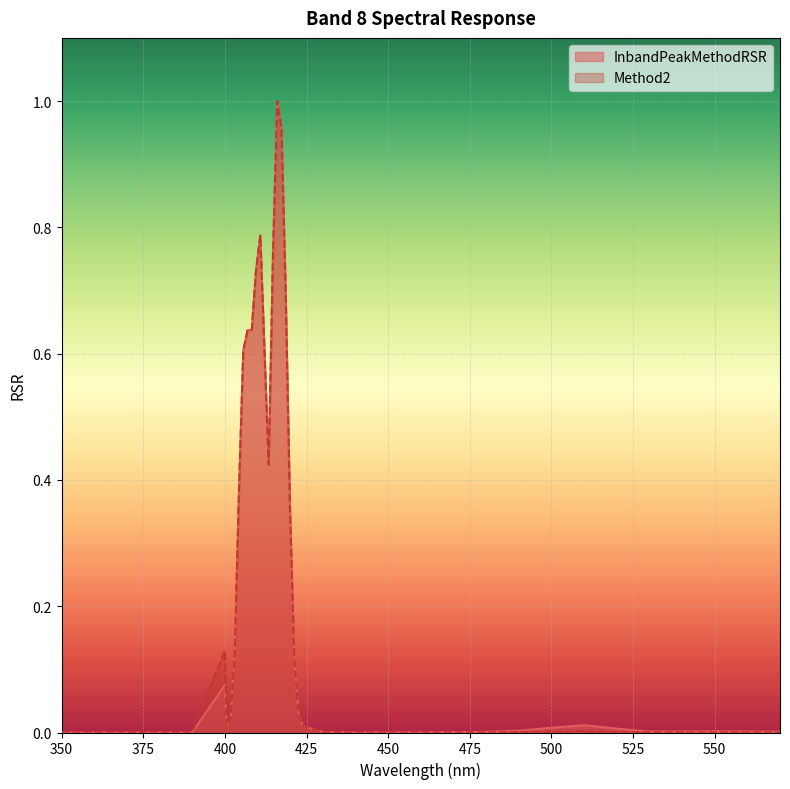

Does the chart display data point markers on the line(s)?

No